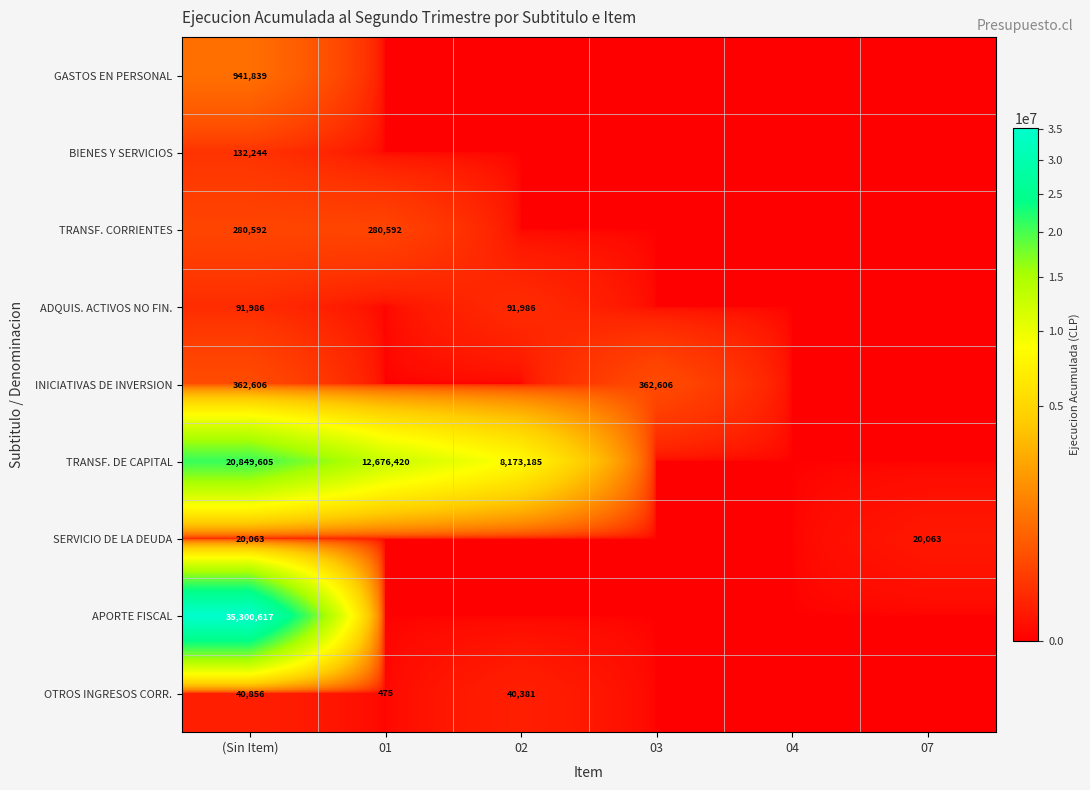

What is the difference between the highest and lowest values at 07?

20063